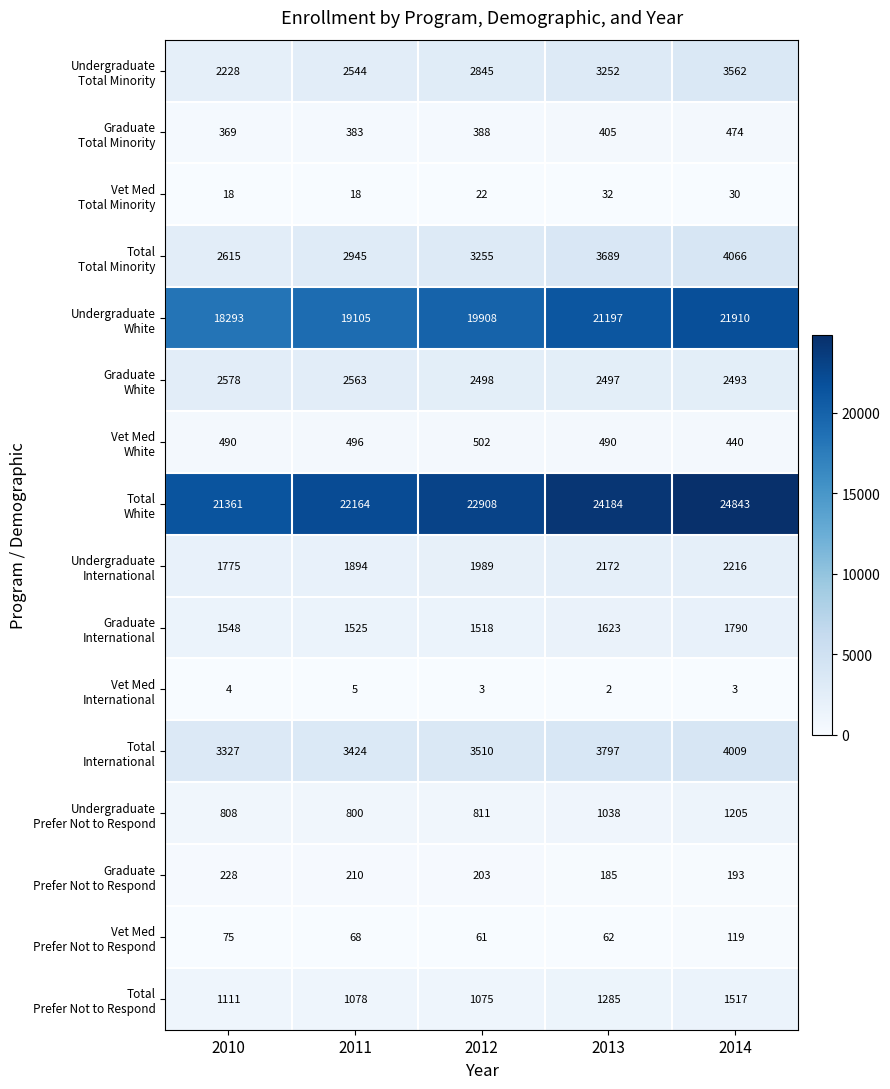

What is the spread (max minus min) of values at 2013?

24182